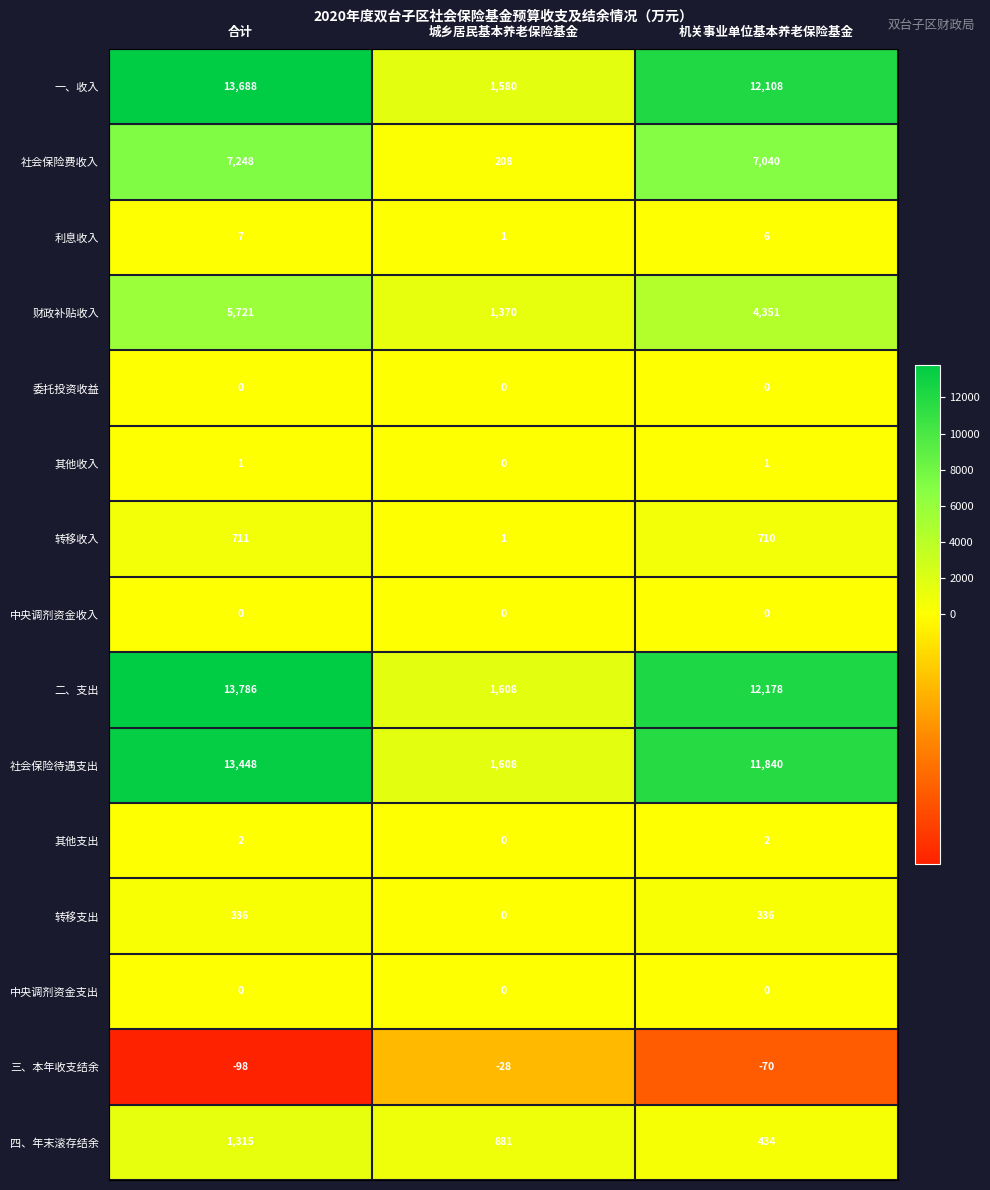

What is the sum of the 财政补贴收入 values at 合计 and 机关事业单位基本养老保险基金?

10072